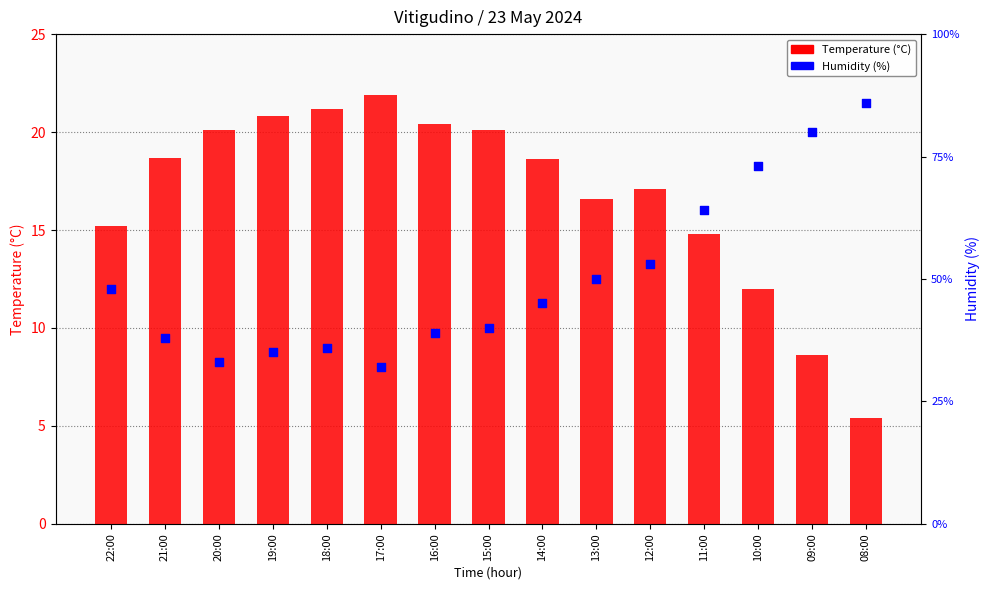

At which category is the sum across all series the highest?

08:00